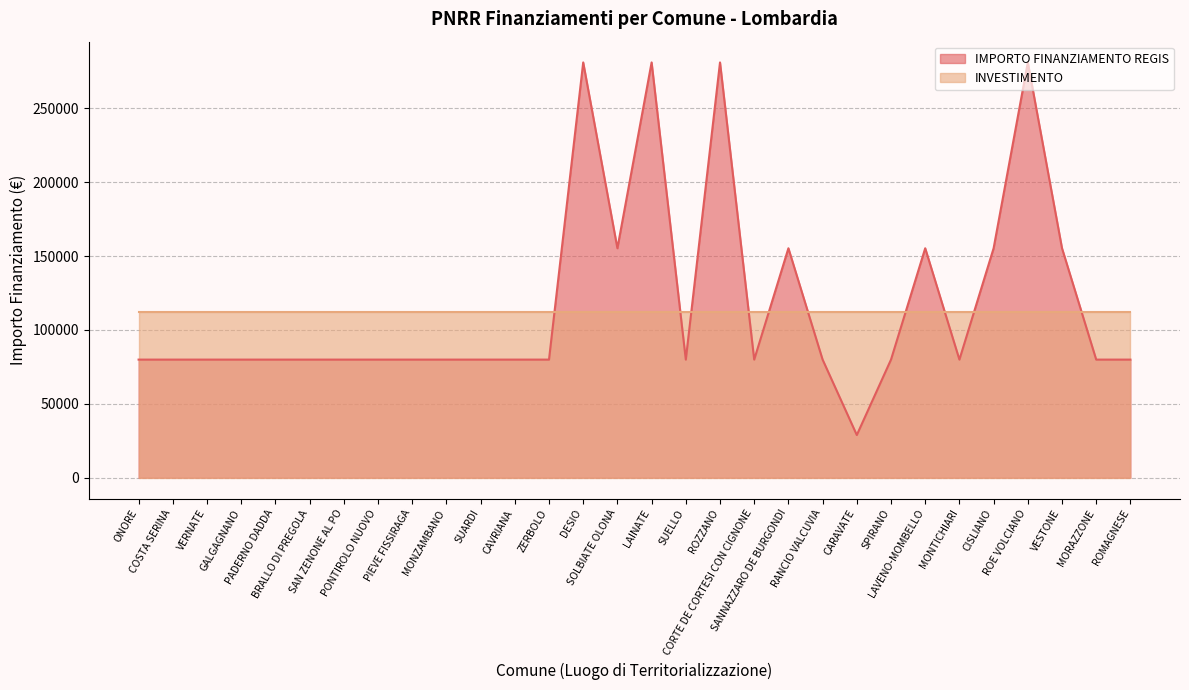

Count the values in the range 79922 to 155234.

25